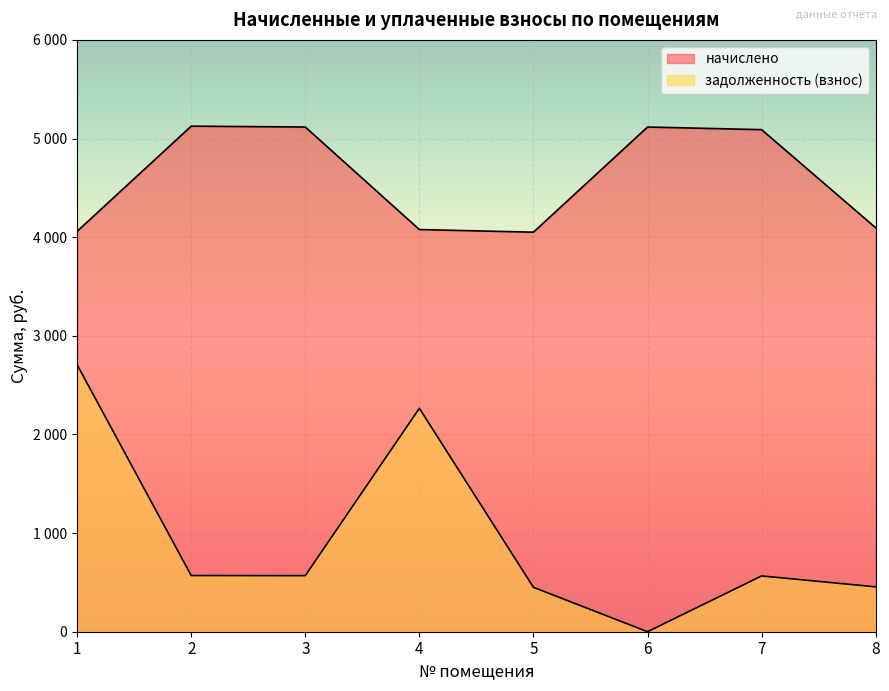

How many interior local peaks does the начислено series have?

2